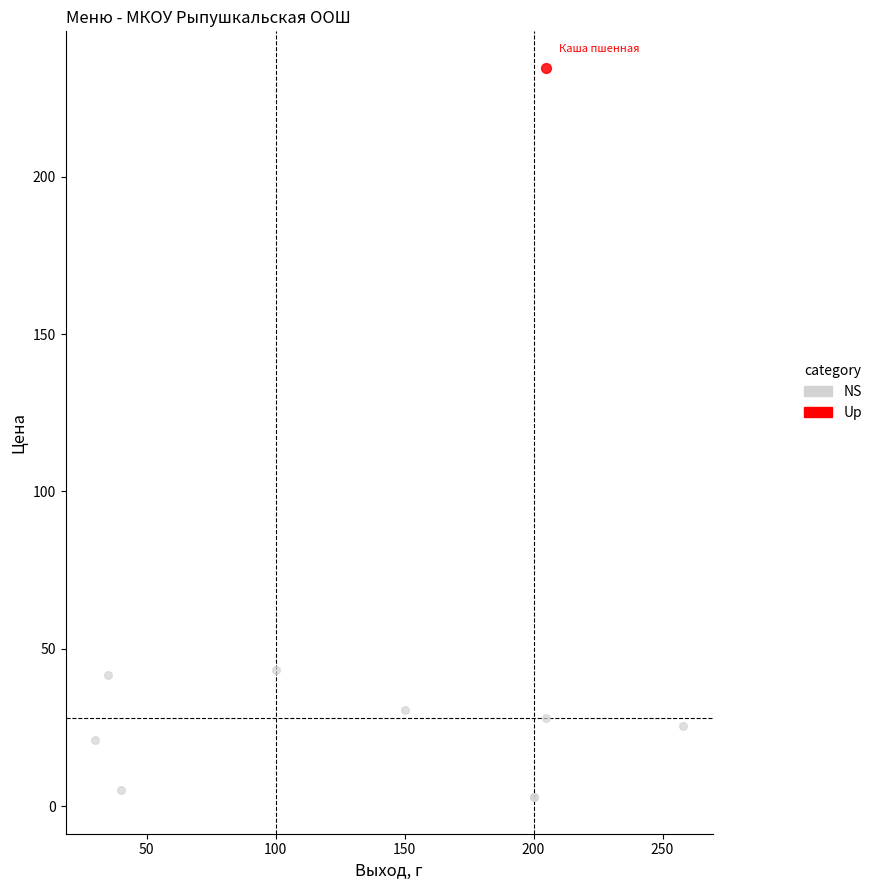

What are all the series names shown in the legend?

NS, Up